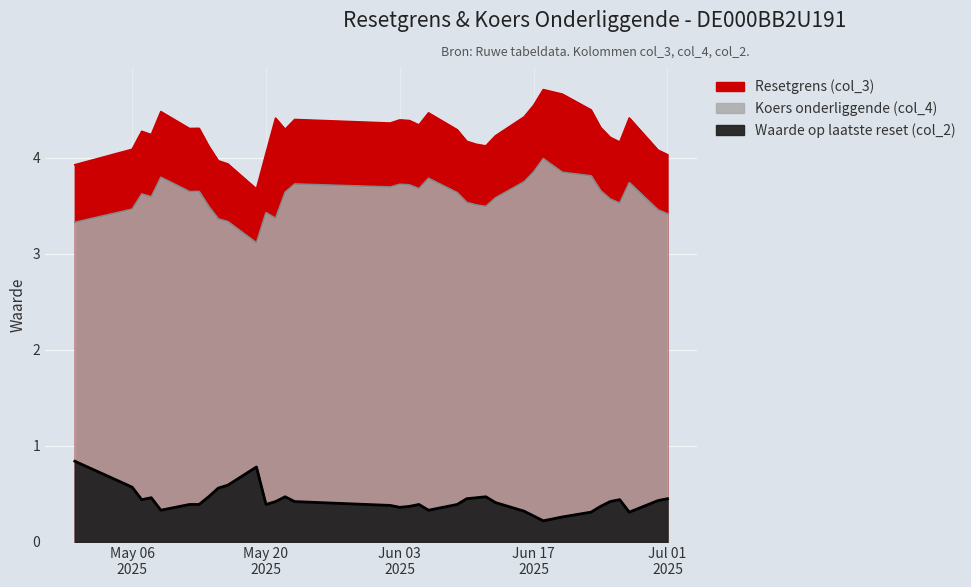

Reading left to right, transcribe all the data shown in this chart.

Resetgrens (col_3): 2025-07-01=4.0	2025-06-30=4.1	2025-06-27=4.4	2025-06-26=4.2	2025-06-25=4.2	2025-06-24=4.3	2025-06-23=4.5	2025-06-20=4.7	2025-06-18=4.7	2025-06-17=4.5	2025-06-16=4.4	2025-06-13=4.2	2025-06-12=4.1	2025-06-11=4.1	2025-06-10=4.2	2025-06-09=4.3	2025-06-06=4.5	2025-06-05=4.3	2025-06-04=4.4	2025-06-03=4.4	2025-06-02=4.4	2025-05-23=4.4	2025-05-22=4.3	2025-05-21=4.4	2025-05-20=4.0	2025-05-19=3.7	2025-05-16=3.9	2025-05-15=4.0	2025-05-14=4.1	2025-05-13=4.3	2025-05-12=4.3	2025-05-09=4.5	2025-05-08=4.2	2025-05-07=4.3	2025-05-06=4.1	2025-04-30=3.9
Koers onderliggende (col_4): 2025-07-01=3.4	2025-06-30=3.5	2025-06-27=3.7	2025-06-26=3.5	2025-06-25=3.6	2025-06-24=3.7	2025-06-23=3.8	2025-06-20=3.8	2025-06-18=4.0	2025-06-17=3.9	2025-06-16=3.7	2025-06-13=3.6	2025-06-12=3.5	2025-06-11=3.5	2025-06-10=3.5	2025-06-09=3.6	2025-06-06=3.8	2025-06-05=3.7	2025-06-04=3.7	2025-06-03=3.7	2025-06-02=3.7	2025-05-23=3.7	2025-05-22=3.6	2025-05-21=3.4	2025-05-20=3.4	2025-05-19=3.1	2025-05-16=3.3	2025-05-15=3.4	2025-05-14=3.5	2025-05-13=3.6	2025-05-12=3.6	2025-05-09=3.8	2025-05-08=3.6	2025-05-07=3.6	2025-05-06=3.5	2025-04-30=3.3
Waarde op laatste reset (col_2): 2025-07-01=0.5	2025-06-30=0.4	2025-06-27=0.3	2025-06-26=0.4	2025-06-25=0.4	2025-06-24=0.4	2025-06-23=0.3	2025-06-20=0.3	2025-06-18=0.2	2025-06-17=0.3	2025-06-16=0.3	2025-06-13=0.4	2025-06-12=0.5	2025-06-11=0.5	2025-06-10=0.5	2025-06-09=0.4	2025-06-06=0.3	2025-06-05=0.4	2025-06-04=0.4	2025-06-03=0.4	2025-06-02=0.4	2025-05-23=0.4	2025-05-22=0.5	2025-05-21=0.4	2025-05-20=0.4	2025-05-19=0.8	2025-05-16=0.6	2025-05-15=0.6	2025-05-14=0.5	2025-05-13=0.4	2025-05-12=0.4	2025-05-09=0.3	2025-05-08=0.5	2025-05-07=0.4	2025-05-06=0.6	2025-04-30=0.8